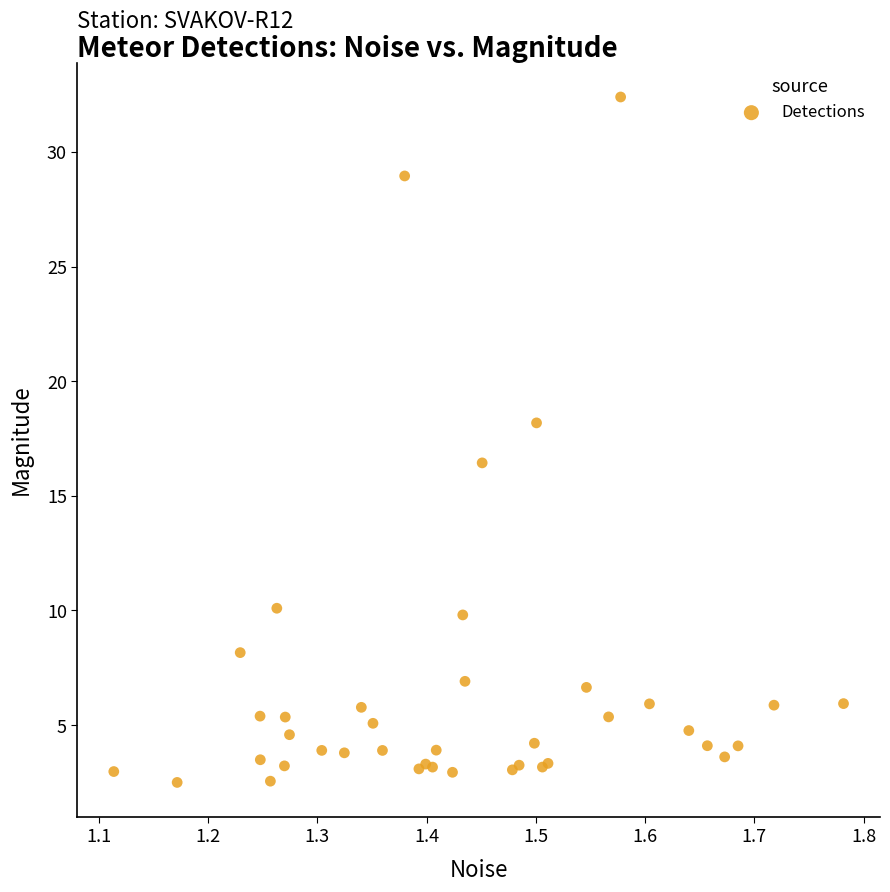

What Y value in the scatter plot is closest to 17?

16.4